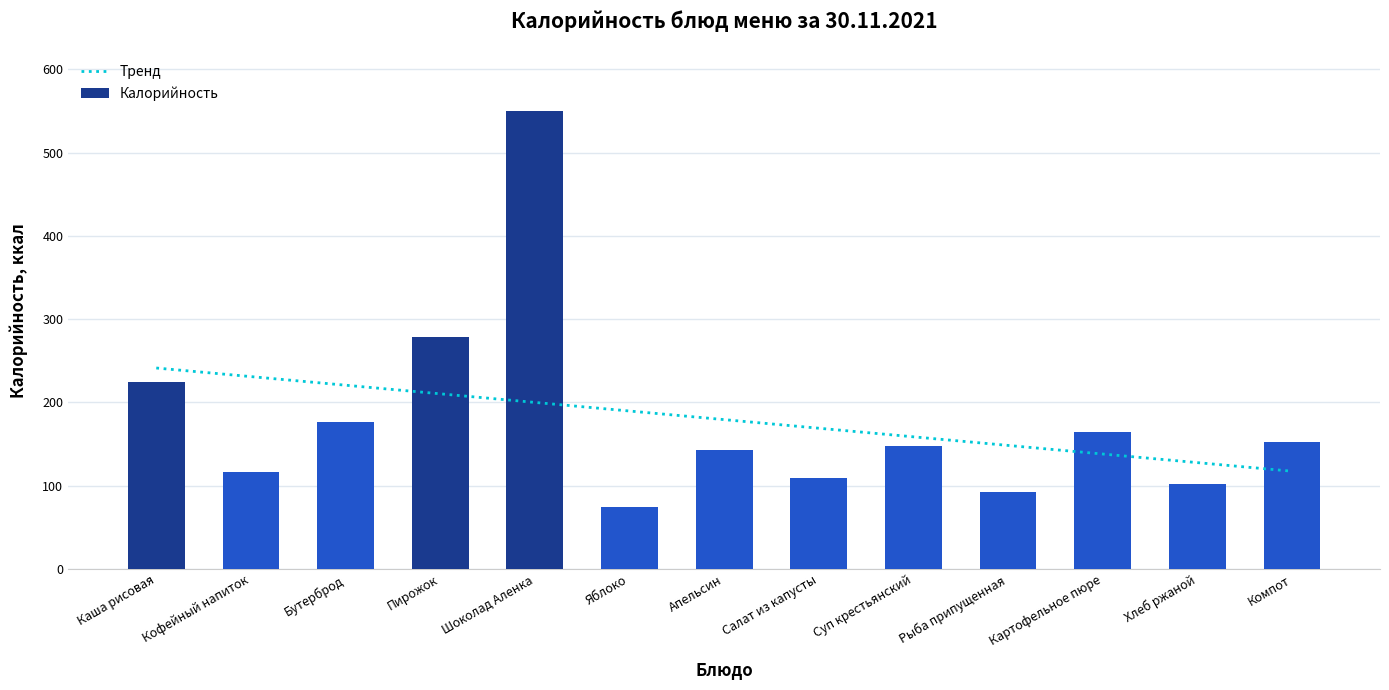

Is it true that the value at Салат из капусты is 36?

False